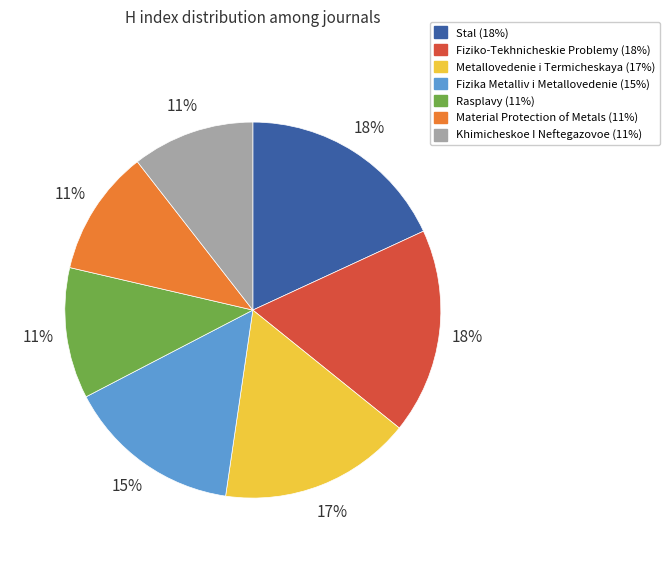

Between Rasplavy and Fizika Metalliv i Metallovedenie, which is larger?

Fizika Metalliv i Metallovedenie